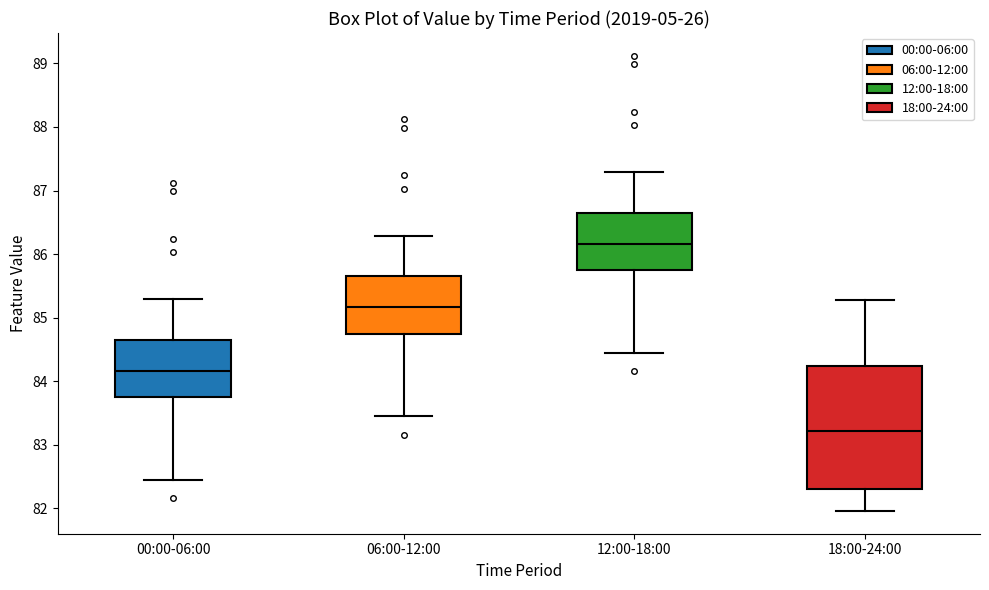

Reading left to right, transcribe this box plot: for each box, give where its median line is, the range the box spans, and where its two whiskers end, as read against the y-axis. The values are not printed on the chart, so give them approximately, as read against the axis.

00:00-06:00: median 84.2, box 83.7 to 84.7, whiskers 82.5 to 85.3
06:00-12:00: median 85.2, box 84.7 to 85.7, whiskers 83.5 to 86.3
12:00-18:00: median 86.2, box 85.7 to 86.7, whiskers 84.5 to 87.3
18:00-24:00: median 83.2, box 82.3 to 84.2, whiskers 82.0 to 85.3